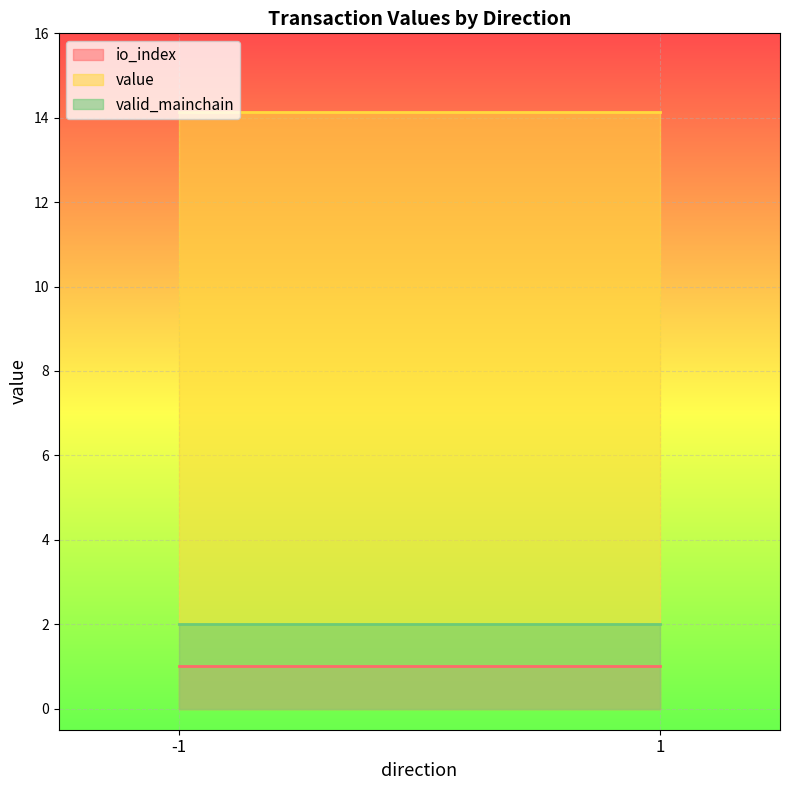

Which label corresponds to the smallest value in the chart?

-1